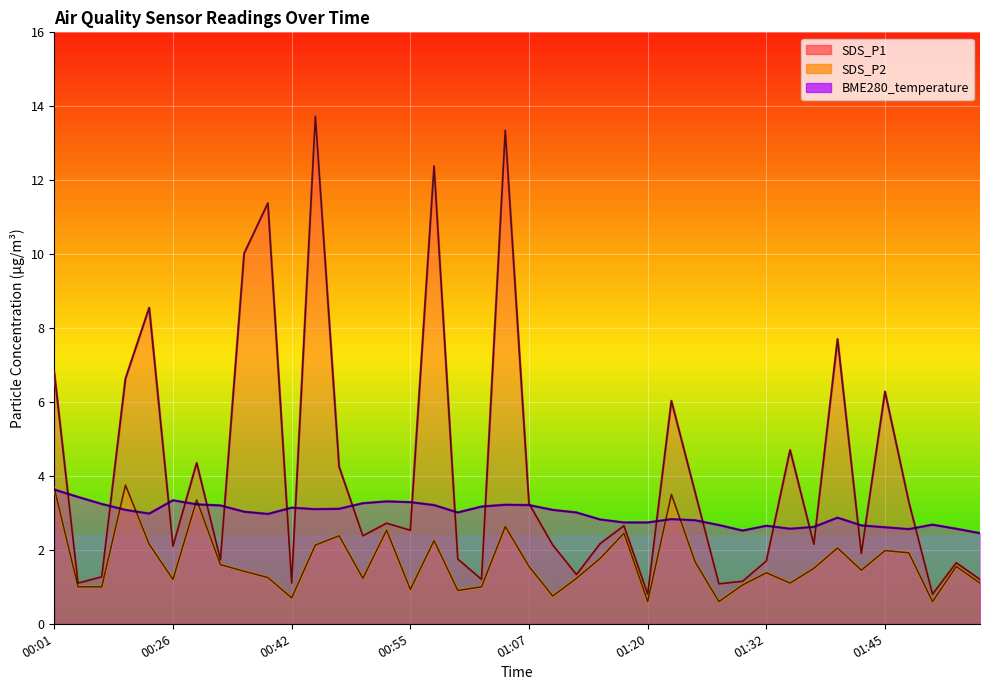

True or false: SDS_P2 and SDS_P1 intersect in this chart.

False